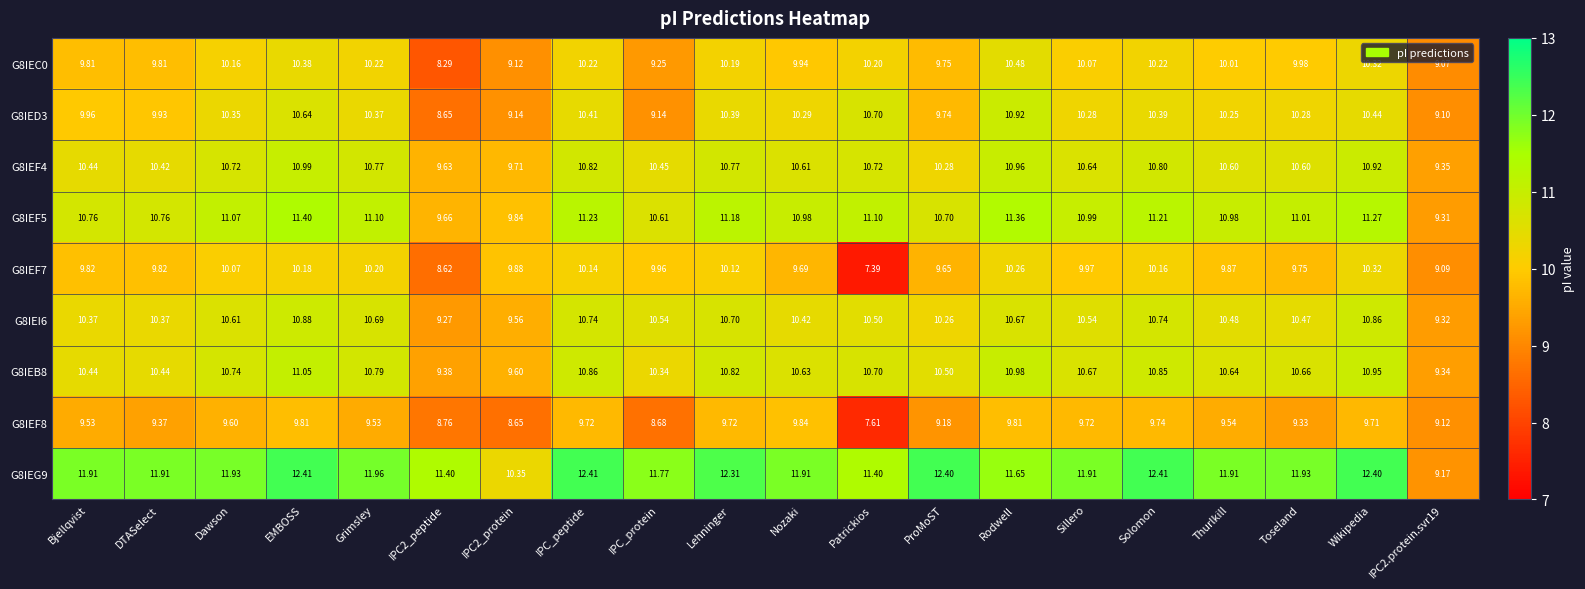

At which label does G8IEF5 first exceed 11?

Dawson